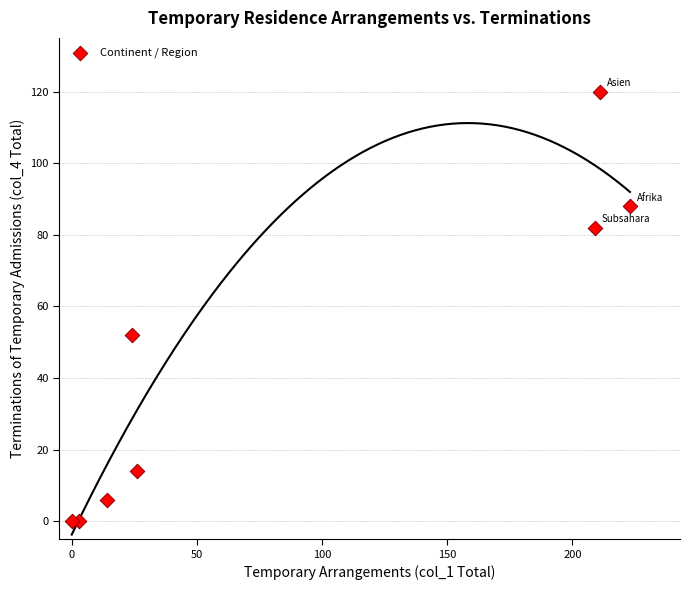

What is the average X value?

89